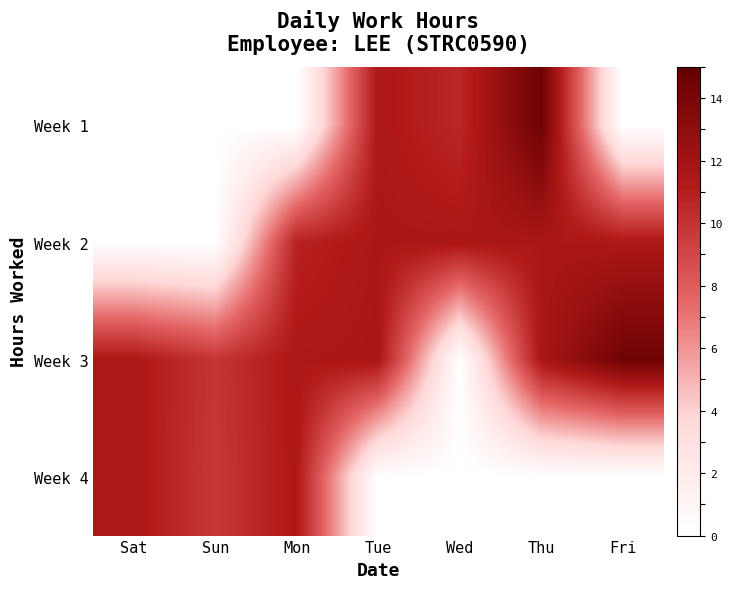

Which label corresponds to the largest value in the chart?

Thu